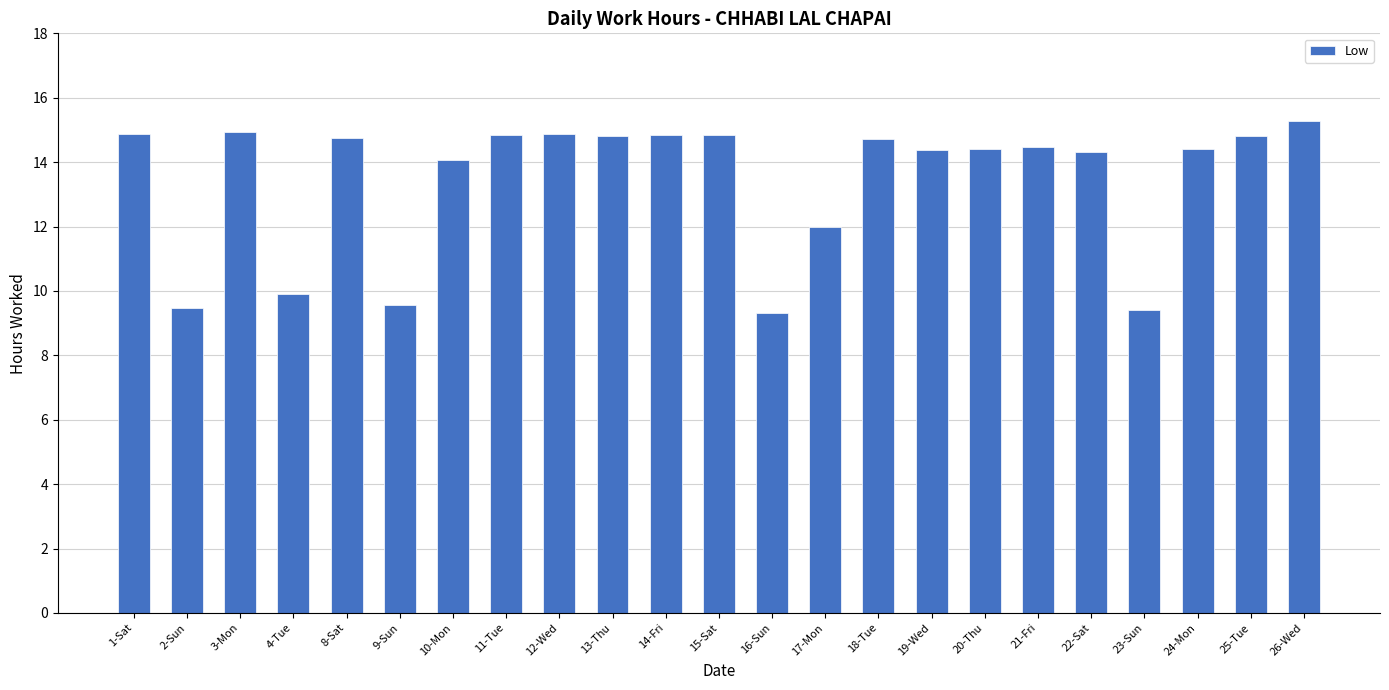

What is the label of the 10th bar from the left?

13-Thu